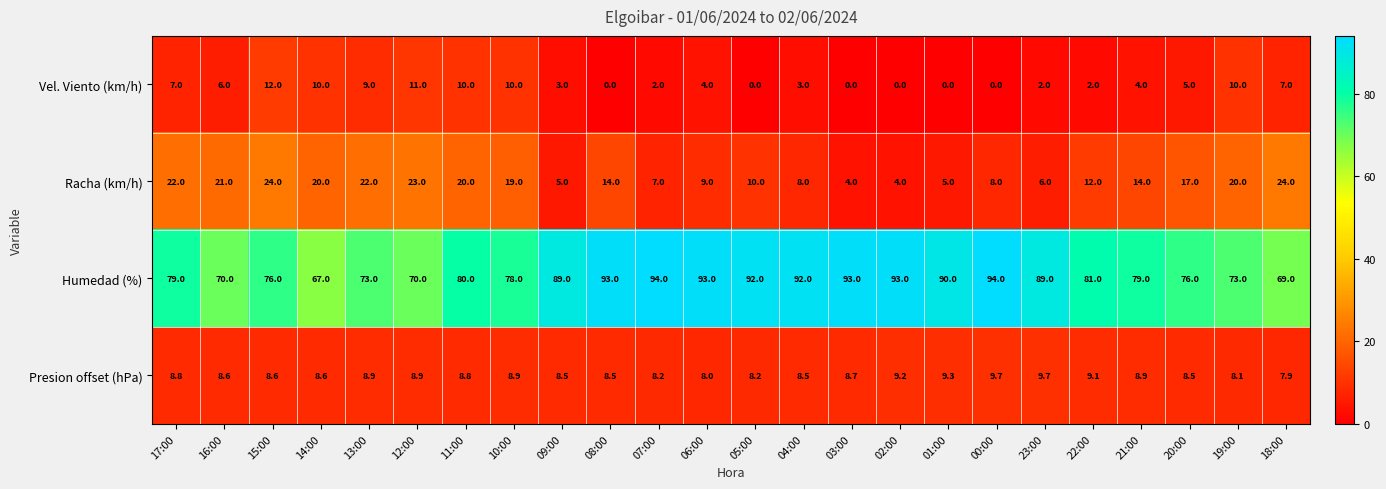

True or false: Racha (km/h) has a value of 22.0 at 17:00.

True